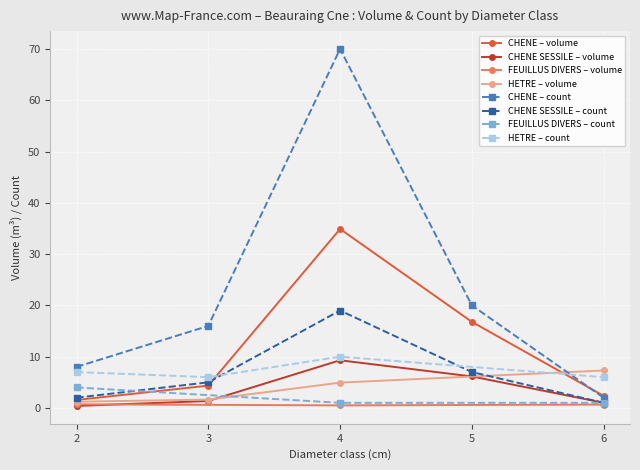

What is the value of the CHENE – count point at the 5th from the left?

2.0